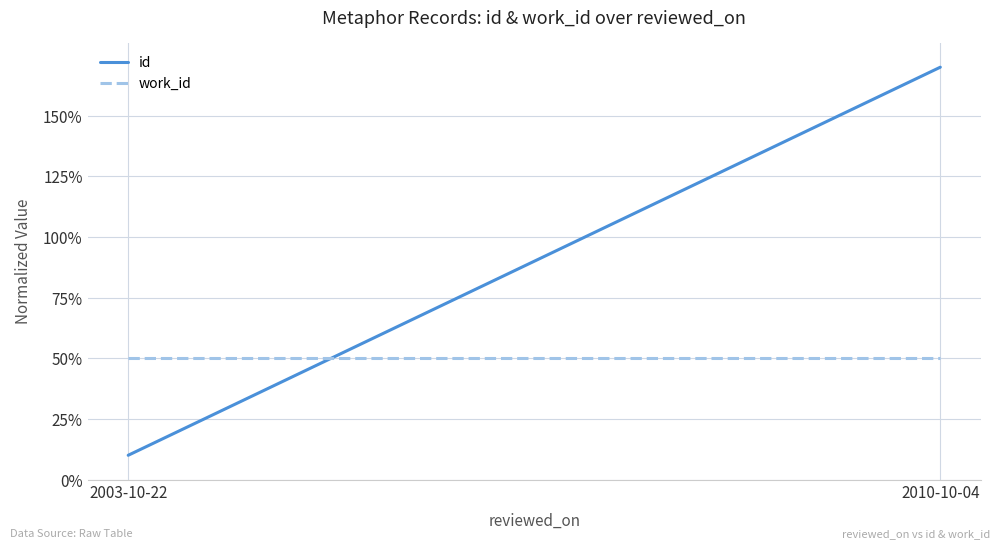

What is the sum of all id values?

180